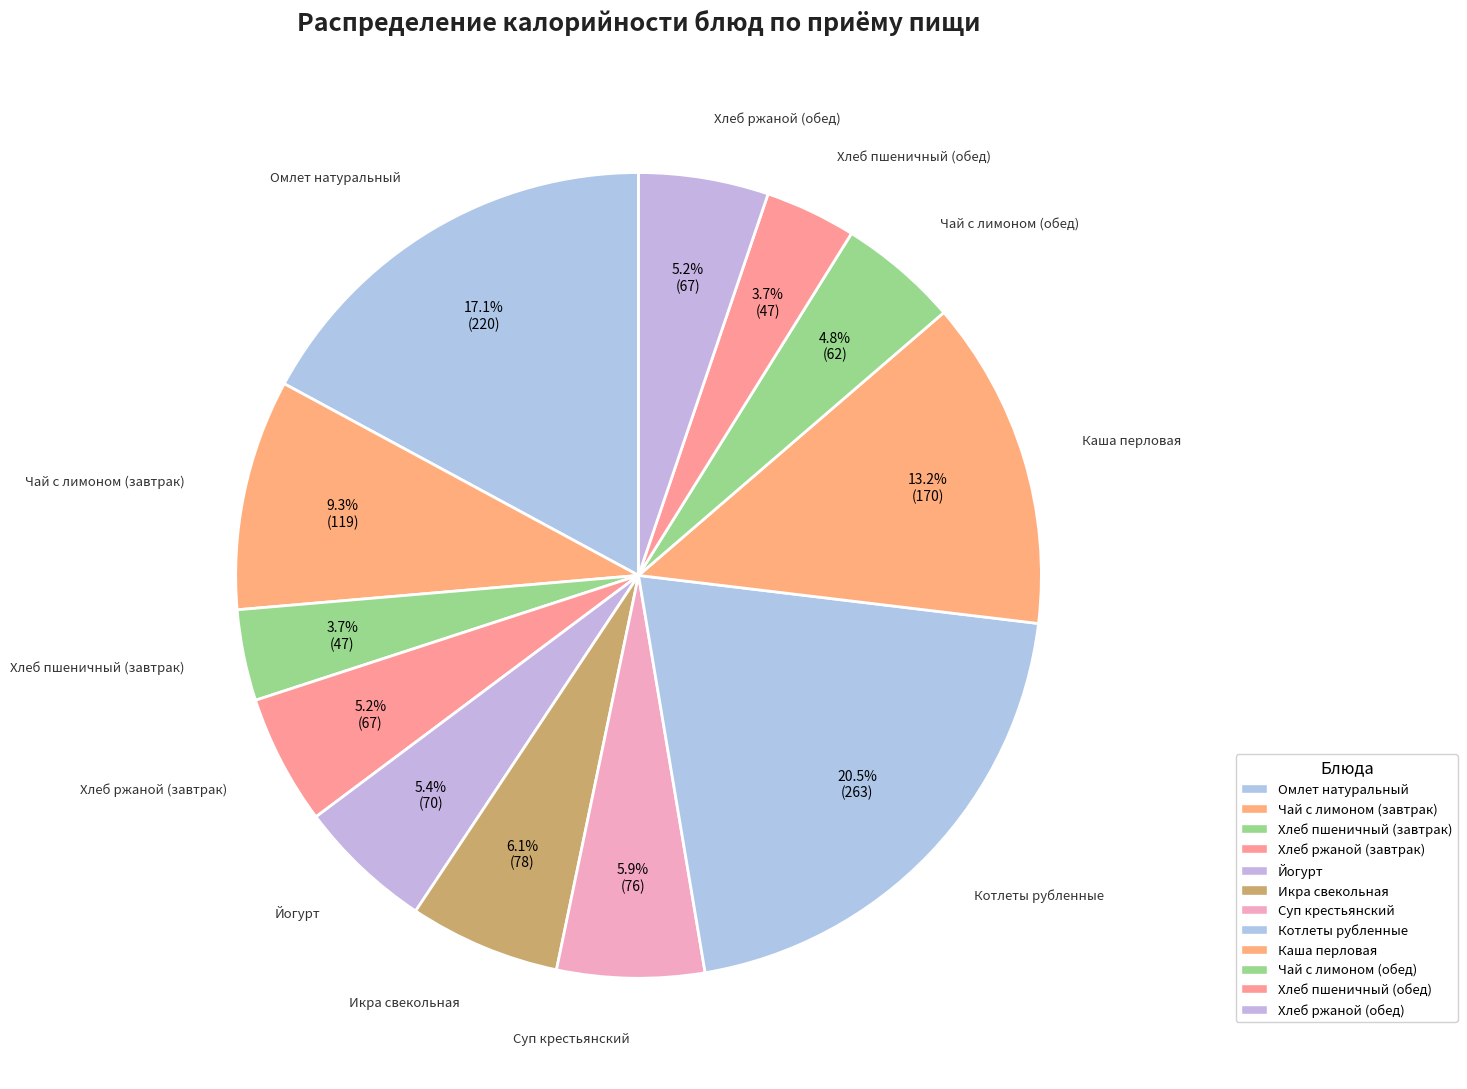

Combined, what portion of the pie is Йогурт and Хлеб ржаной (обед)?

10.7%